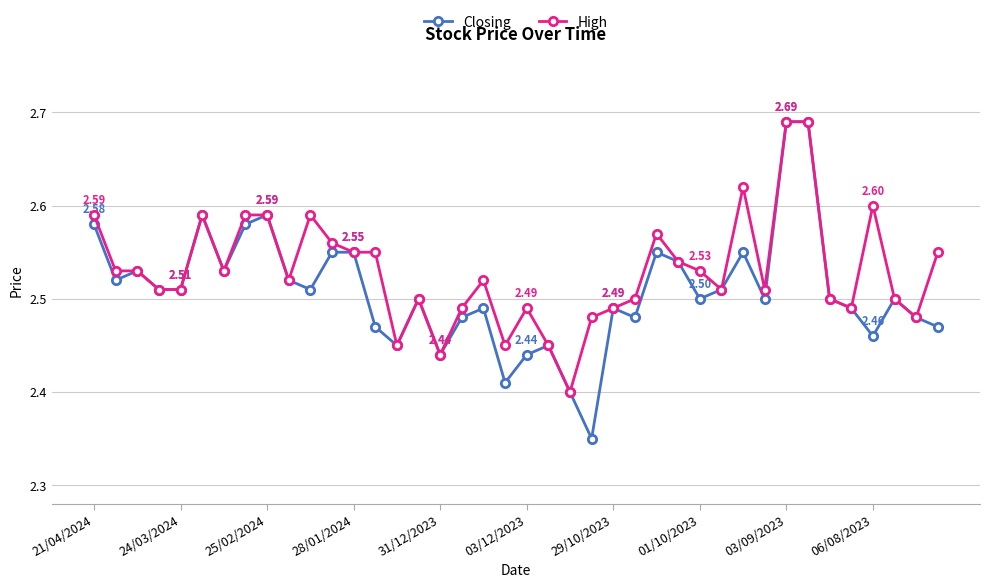

Does the chart display data point markers on the line(s)?

Yes